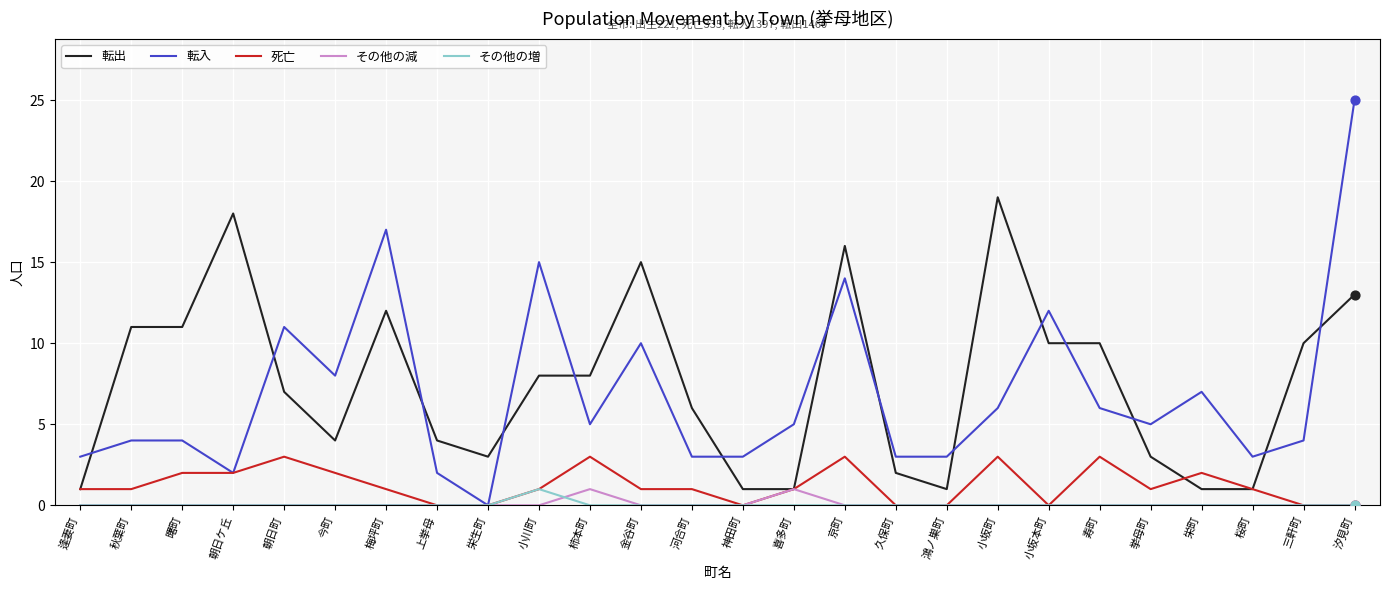

Which series has the largest total across all categories?

転出